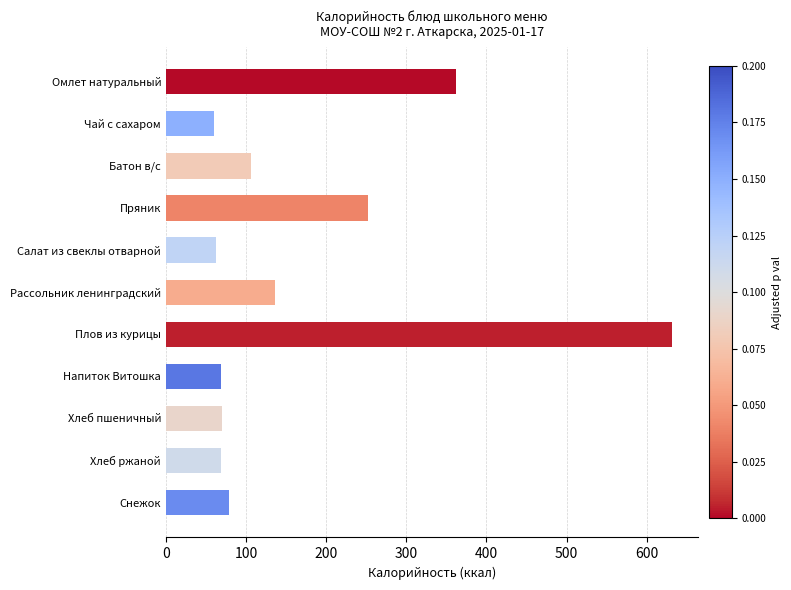

Are the bars horizontal?

Yes